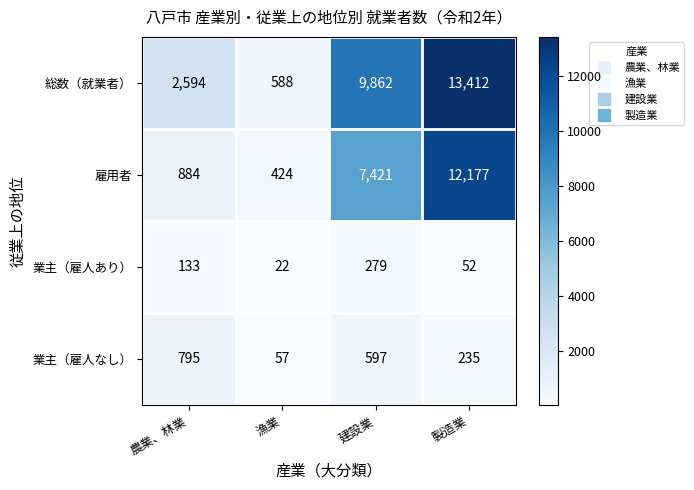

How many categories are shown in the chart?

4